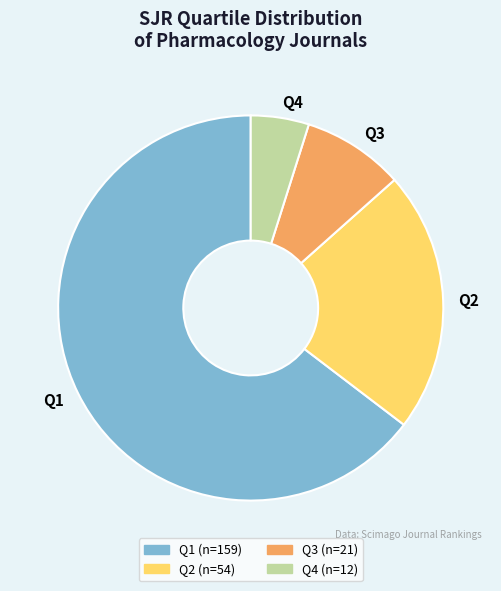

Rank the categories by value from lowest to highest.

Q4, Q3, Q2, Q1